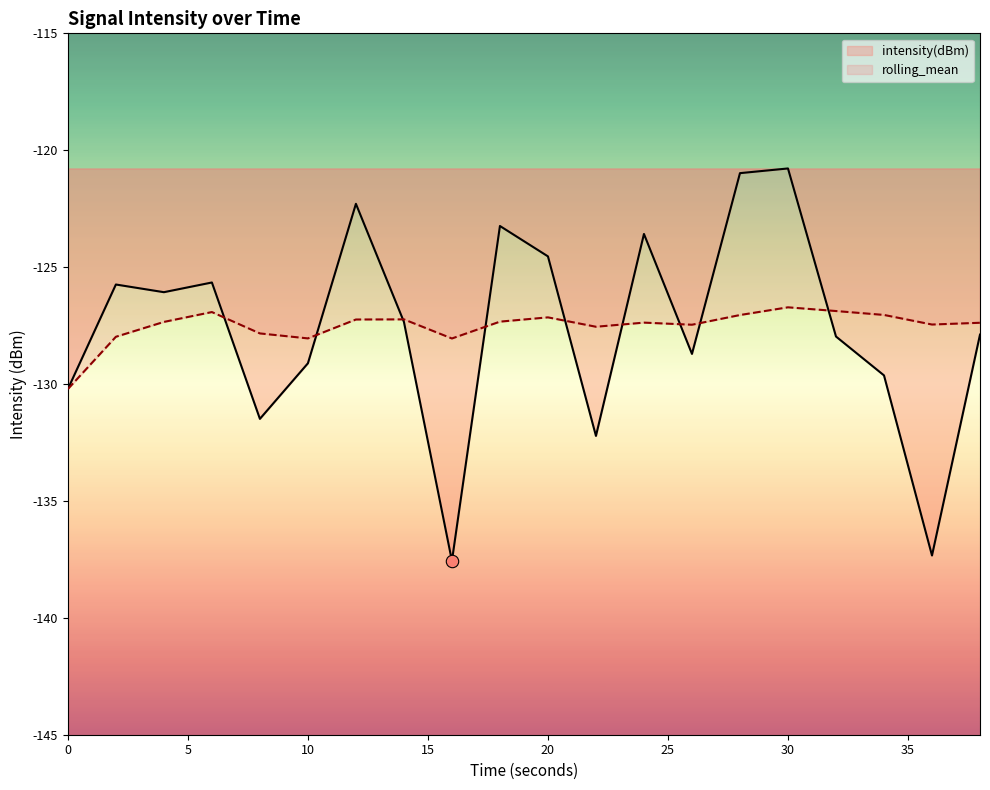

What is the total value across all series at 38?

-255.3